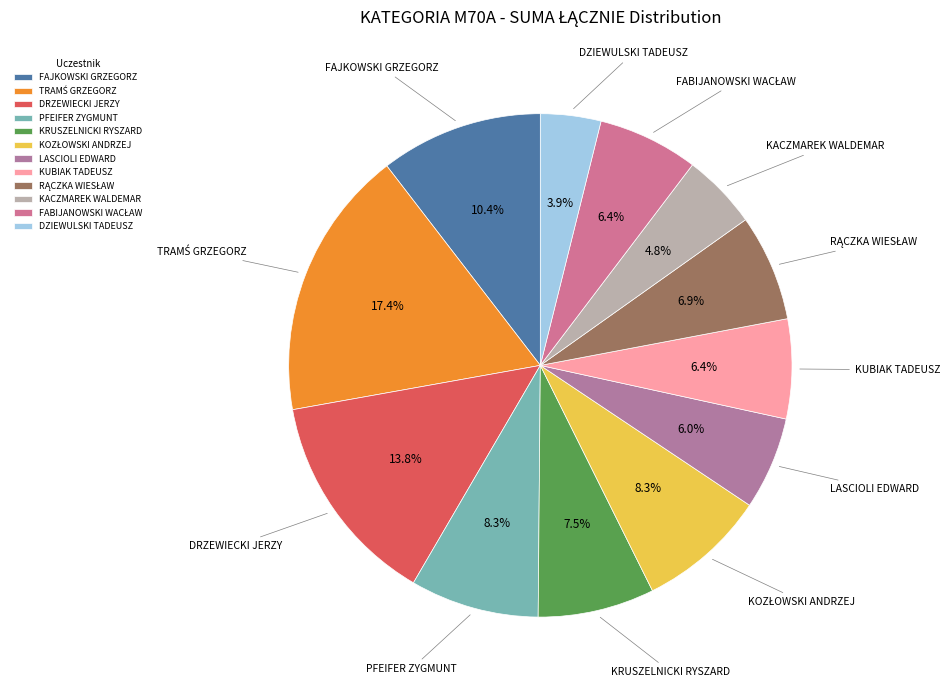

Which category has the smallest portion of the pie?

DZIEWULSKI TADEUSZ